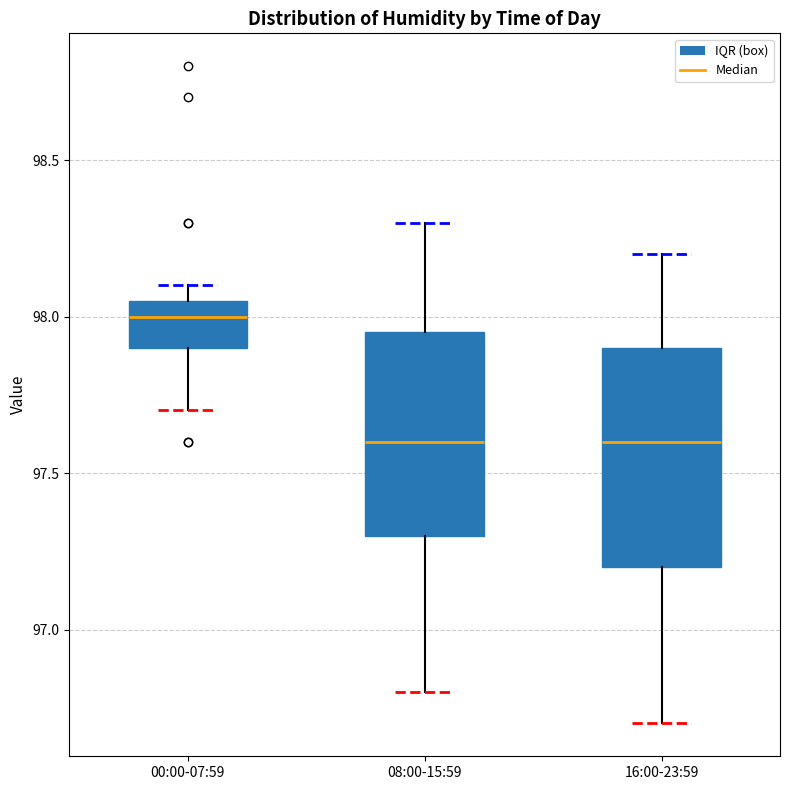

Reading left to right, read every box against the y-axis: the position of its median line, the range the box covers, and the ends of its whiskers. The values are not printed on the chart, so give them approximately, as read against the axis.

00:00-07:59: median 98.00, box 97.90 to 98.05, whiskers 97.70 to 98.10
08:00-15:59: median 97.60, box 97.30 to 97.95, whiskers 96.80 to 98.30
16:00-23:59: median 97.60, box 97.20 to 97.90, whiskers 96.70 to 98.20